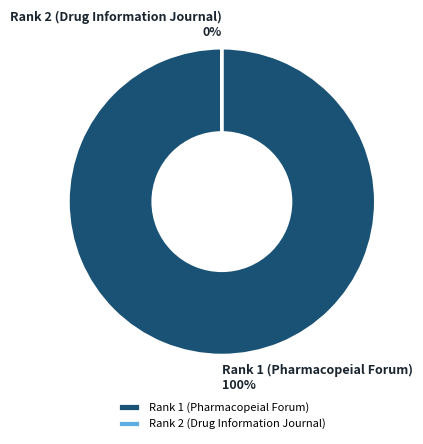

The Rank 1 (Pharmacopeial Forum) slice represents 99% of the pie. True or false?

False